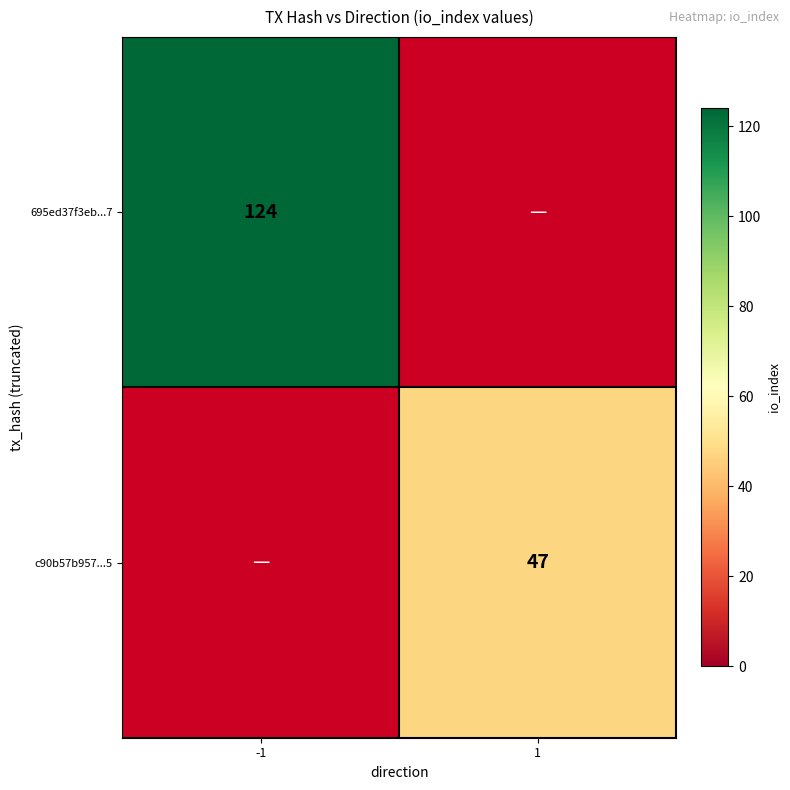

Which label corresponds to the largest value in the chart?

-1